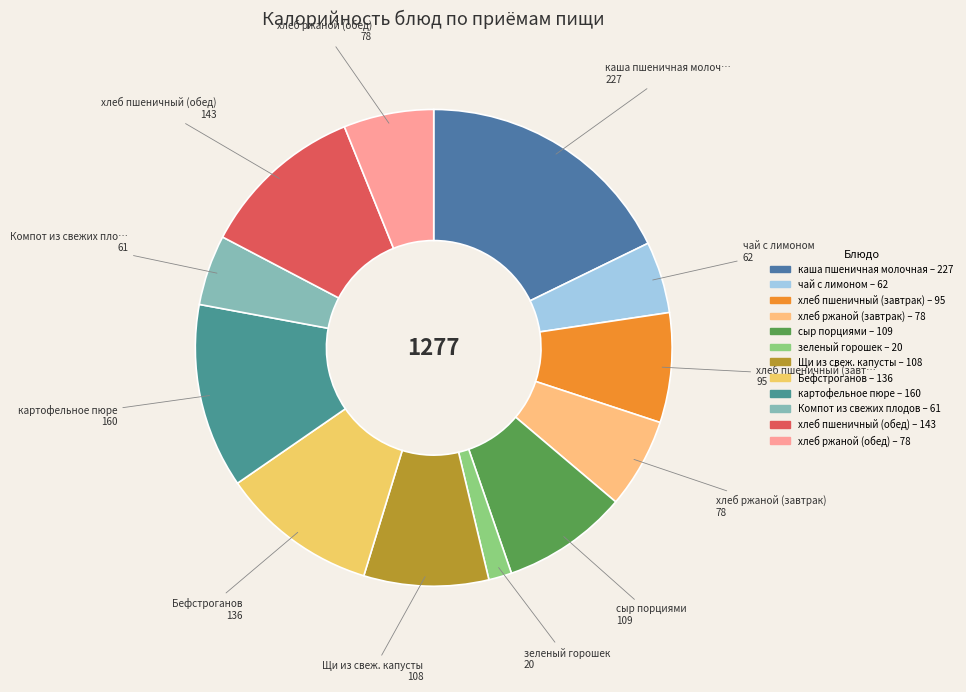

To the nearest percent, what is the difference between the largest and smallest slice percentages?

16%